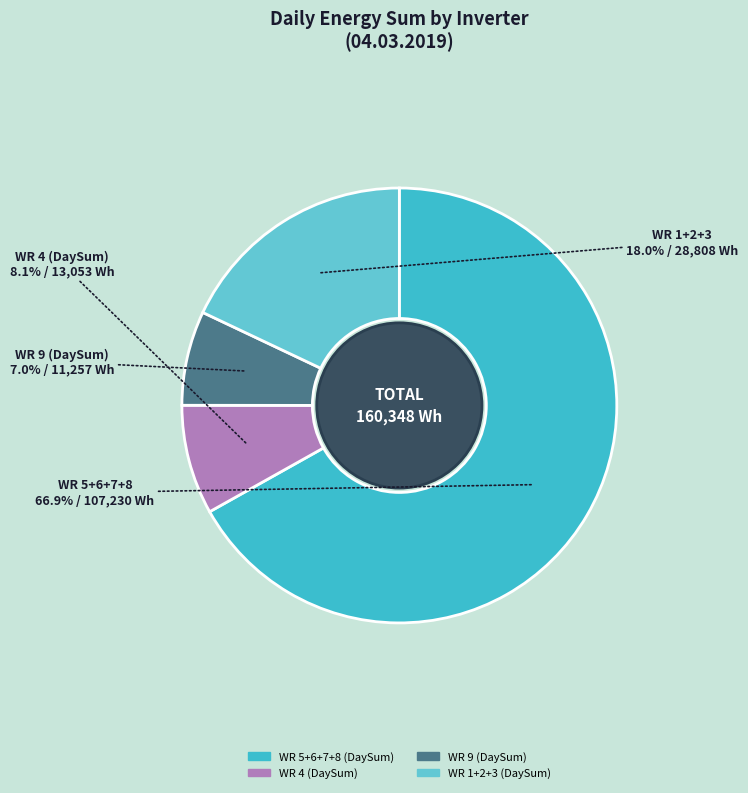

Does any single category account for the majority?

Yes